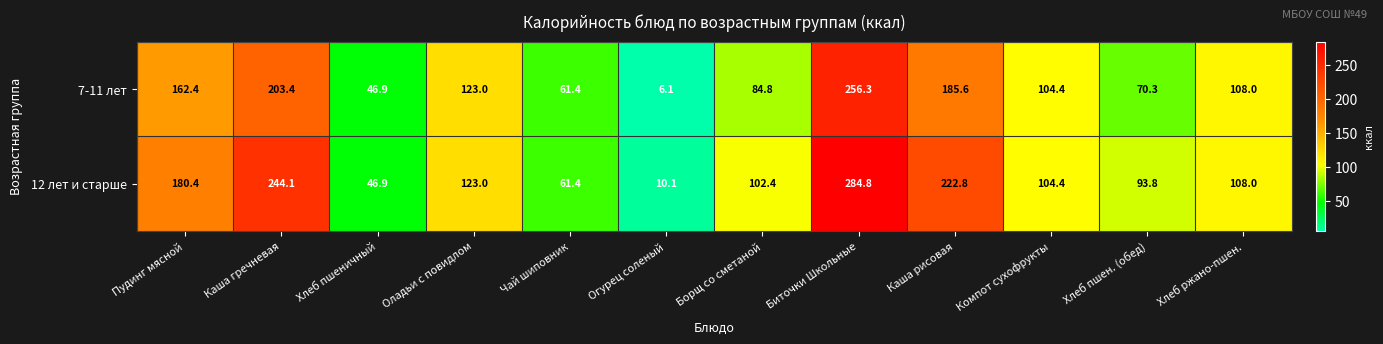

The 7-11 лет series shows 90.7 at Каша рисовая. True or false?

False